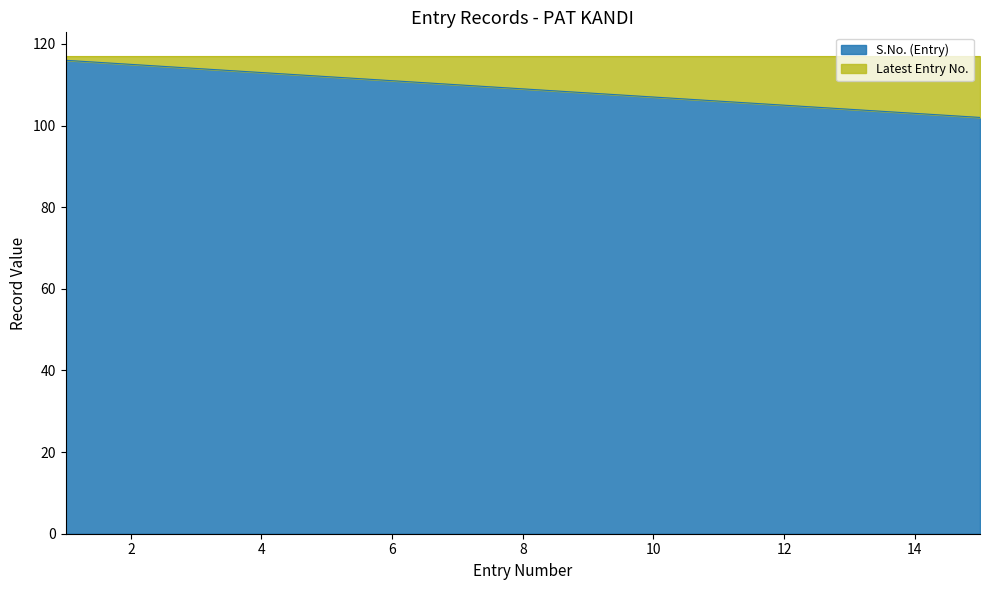

True or false: the data shows 111 at 29.4.11.

True